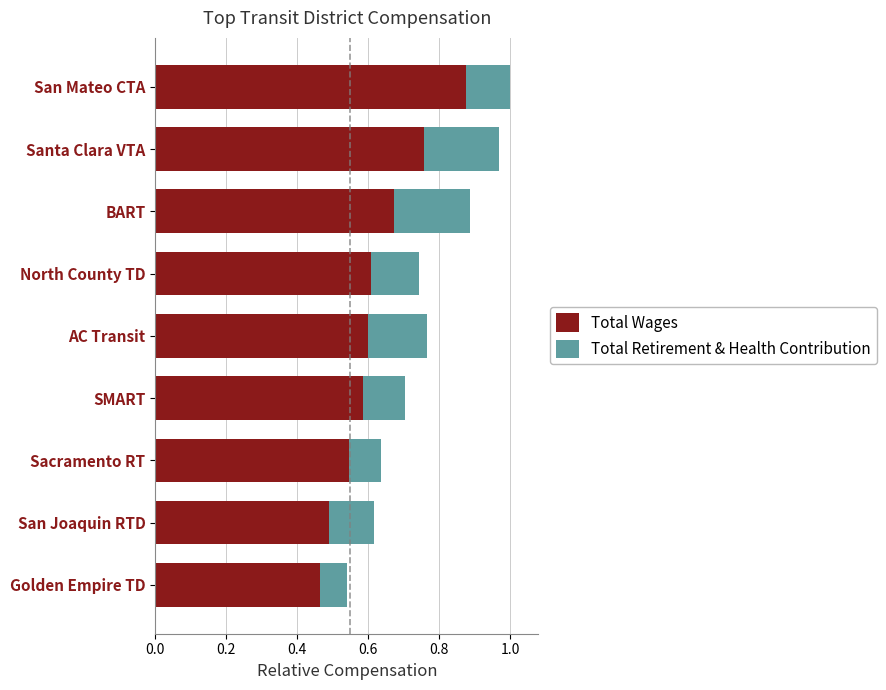

Which category has the highest value in the Total Wages series?

San Mateo CTA